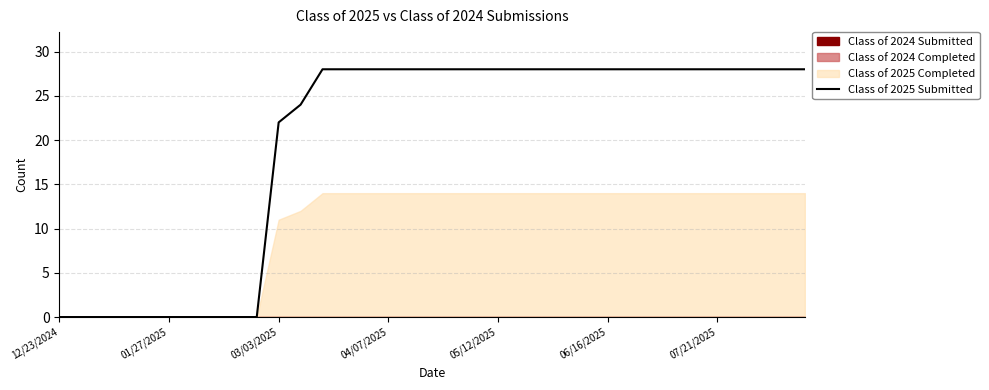

What is the maximum value for Class of 2025 Submitted?

28